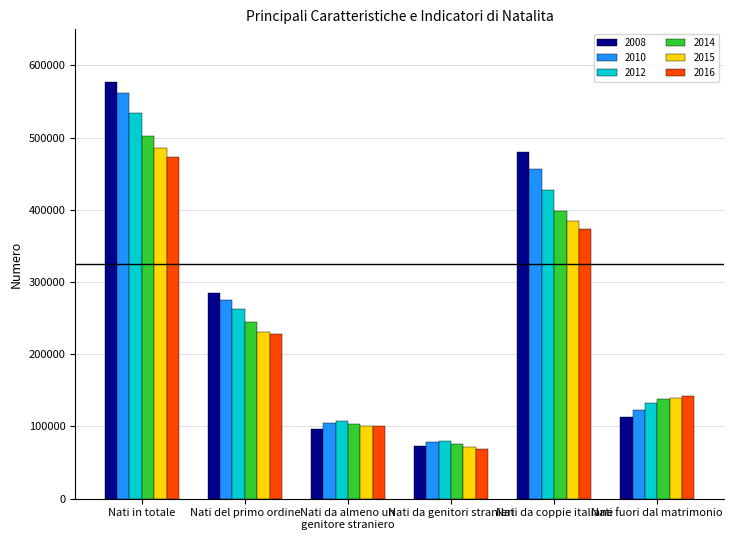

Are the bars horizontal?

No